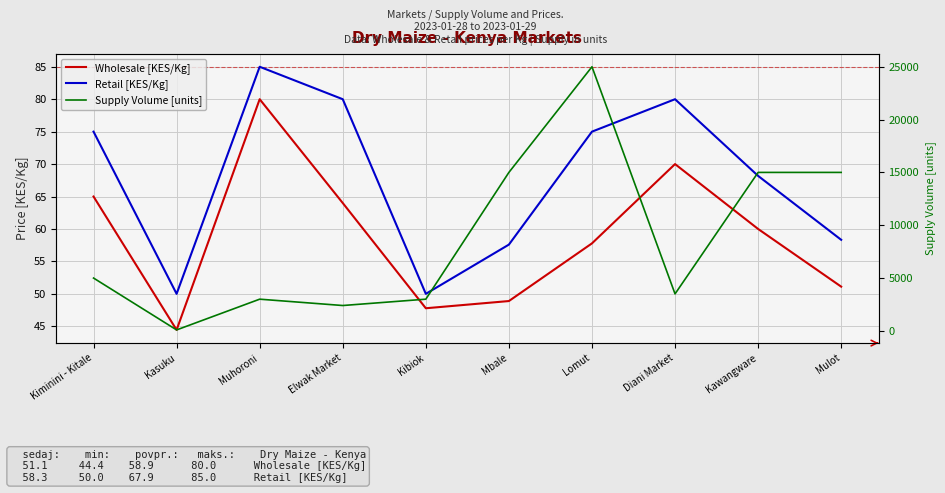

What is the total value across all series at Diani Market?

3650.0